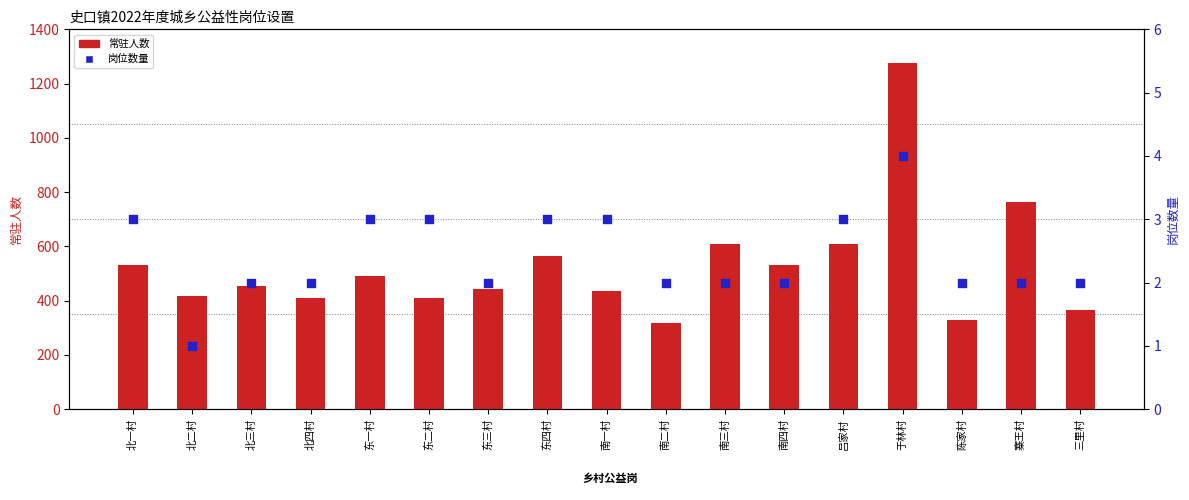

Is the value of 岗位数量 at 东三村 greater than the value of 常驻人数 at 东四村?

No